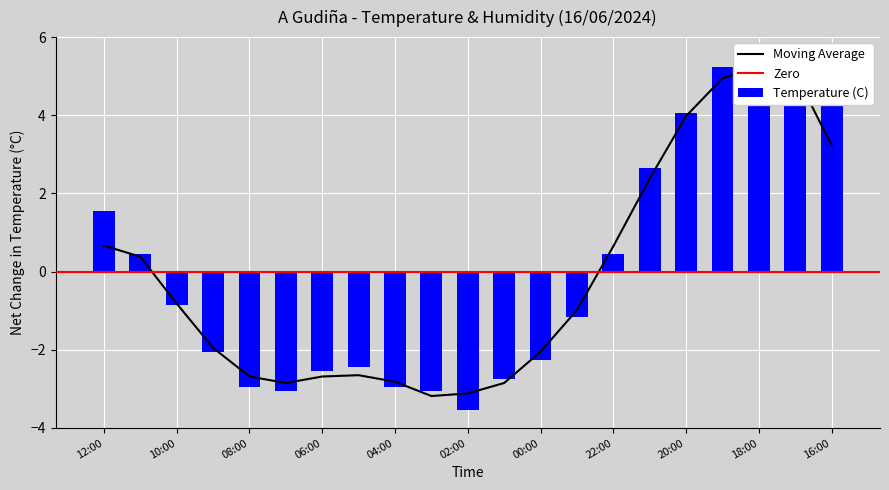

How many bars are there in total?

21